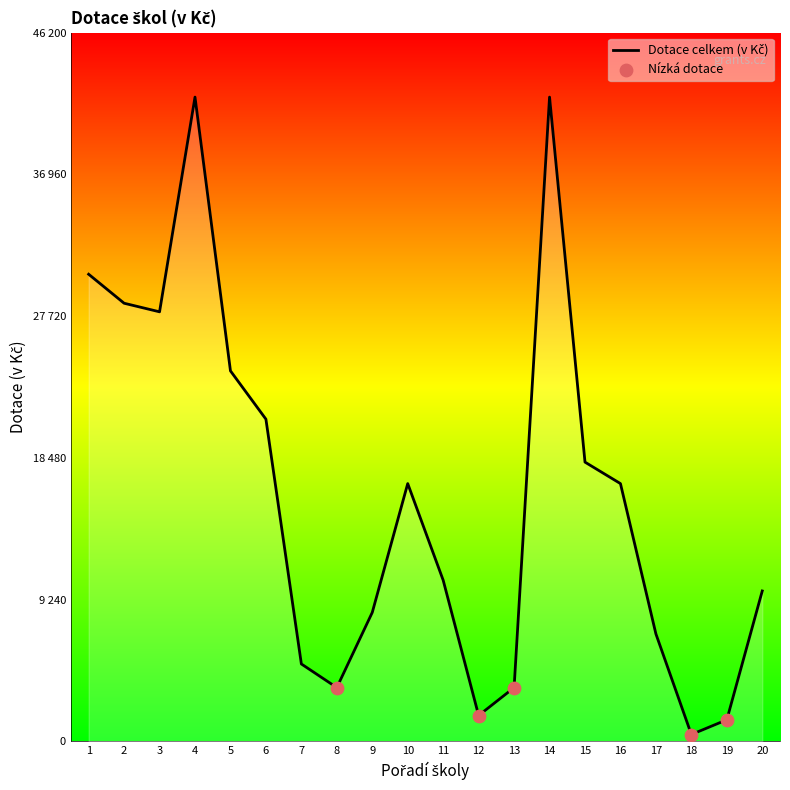

What is the change in value from 10 to 12?

-15120